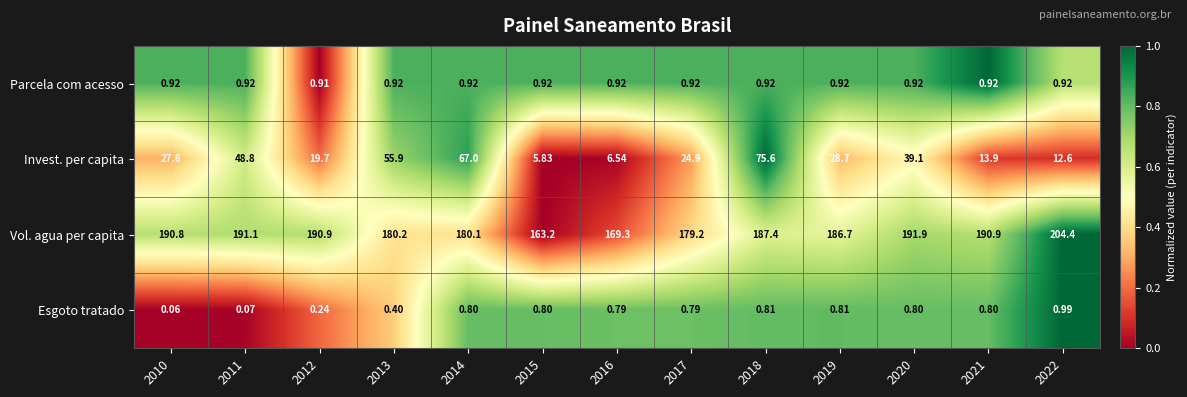

At 2016, list the series in order from smallest to largest.

Esgoto tratado, Parcela com acesso, Invest. per capita, Vol. agua per capita